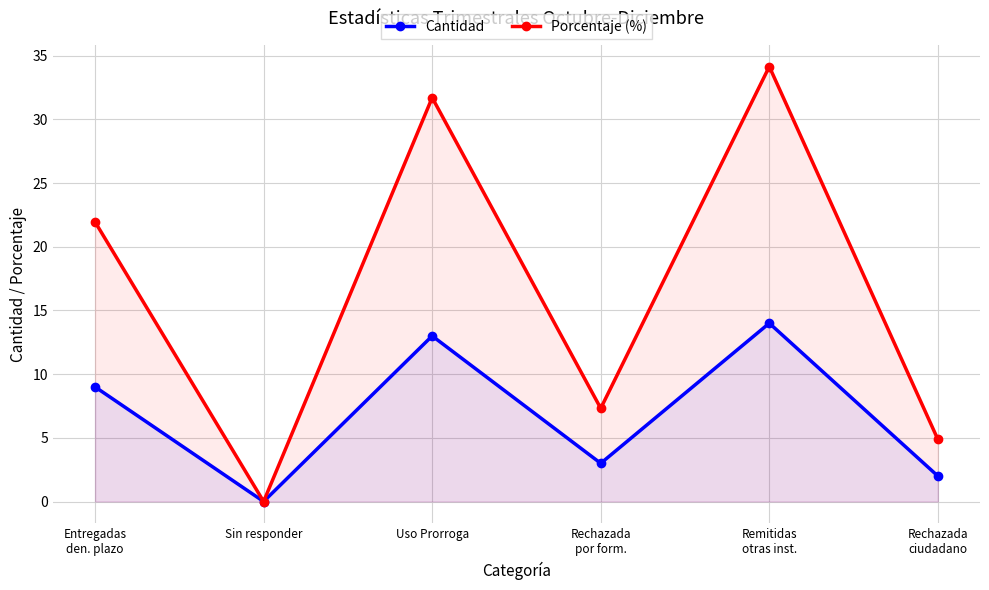

Rank the categories by Porcentaje (%) value from lowest to highest.

Sin responder, Rechazada
ciudadano, Rechazada
por form., Entregadas
den. plazo, Uso Prorroga, Remitidas
otras inst.